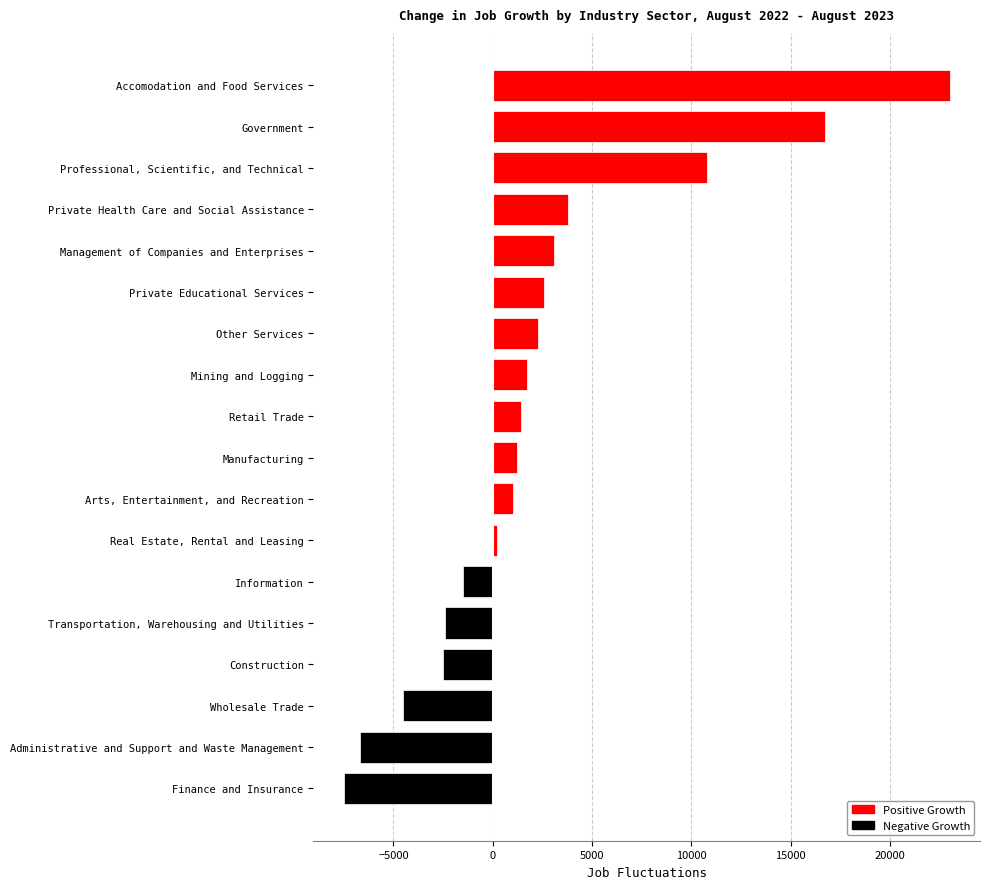

Rank the categories by value from lowest to highest.

Finance and Insurance, Administrative and Support and Waste Management, Wholesale Trade, Construction, Transportation, Warehousing and Utilities, Information, Real Estate, Rental and Leasing, Arts, Entertainment, and Recreation, Manufacturing, Retail Trade, Mining and Logging, Other Services, Private Educational Services, Management of Companies and Enterprises, Private Health Care and Social Assistance, Professional, Scientific, and Technical, Government, Accomodation and Food Services